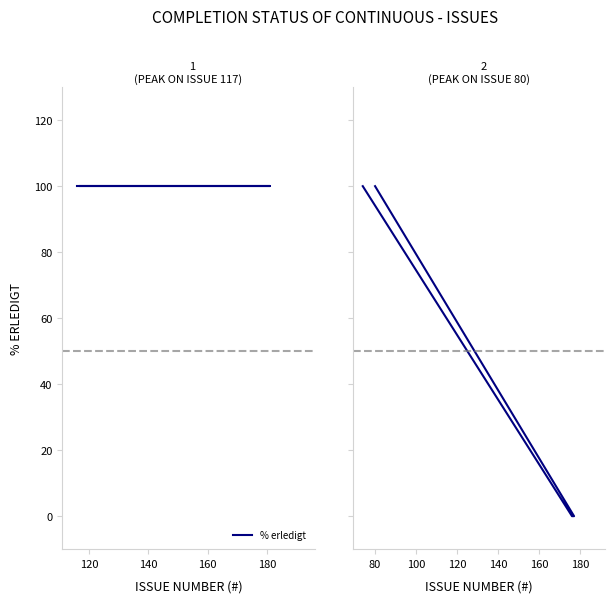

True or false: the data shows 68 at 80.

False